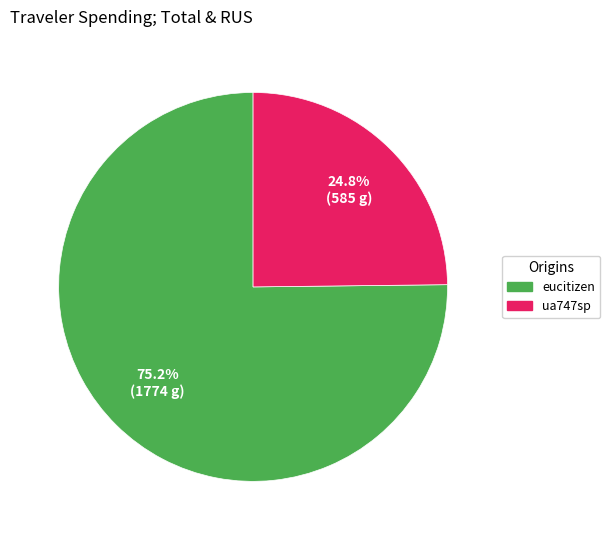

How many segments does this pie chart have?

2